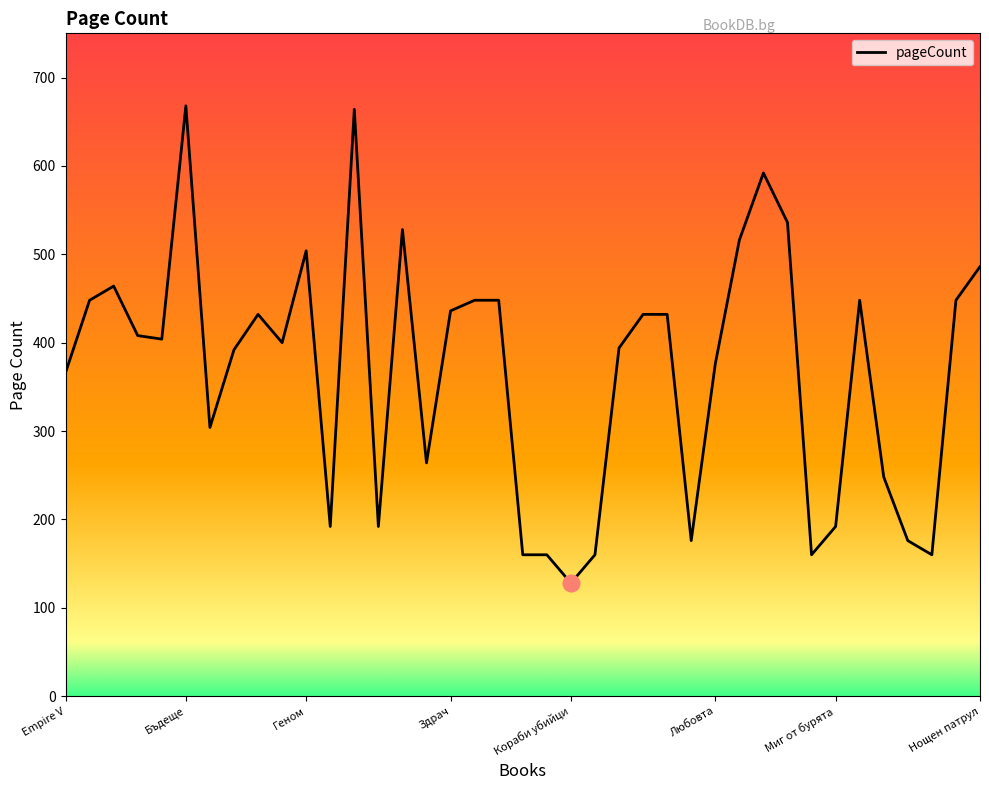

What is the value of the 10th point from the left?

400